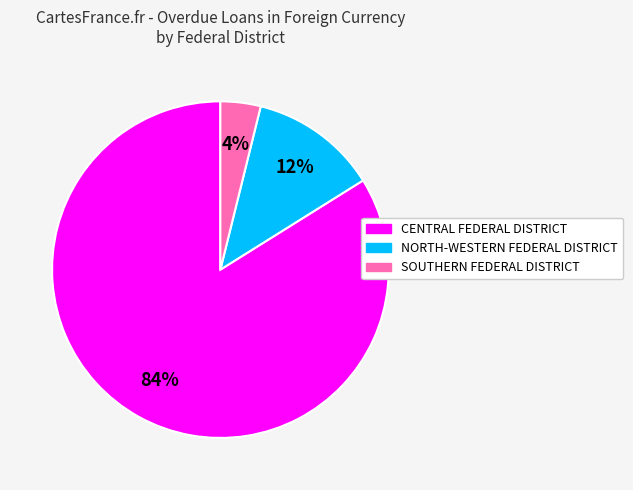

What is the smallest slice in the pie chart?

SOUTHERN FEDERAL DISTRICT